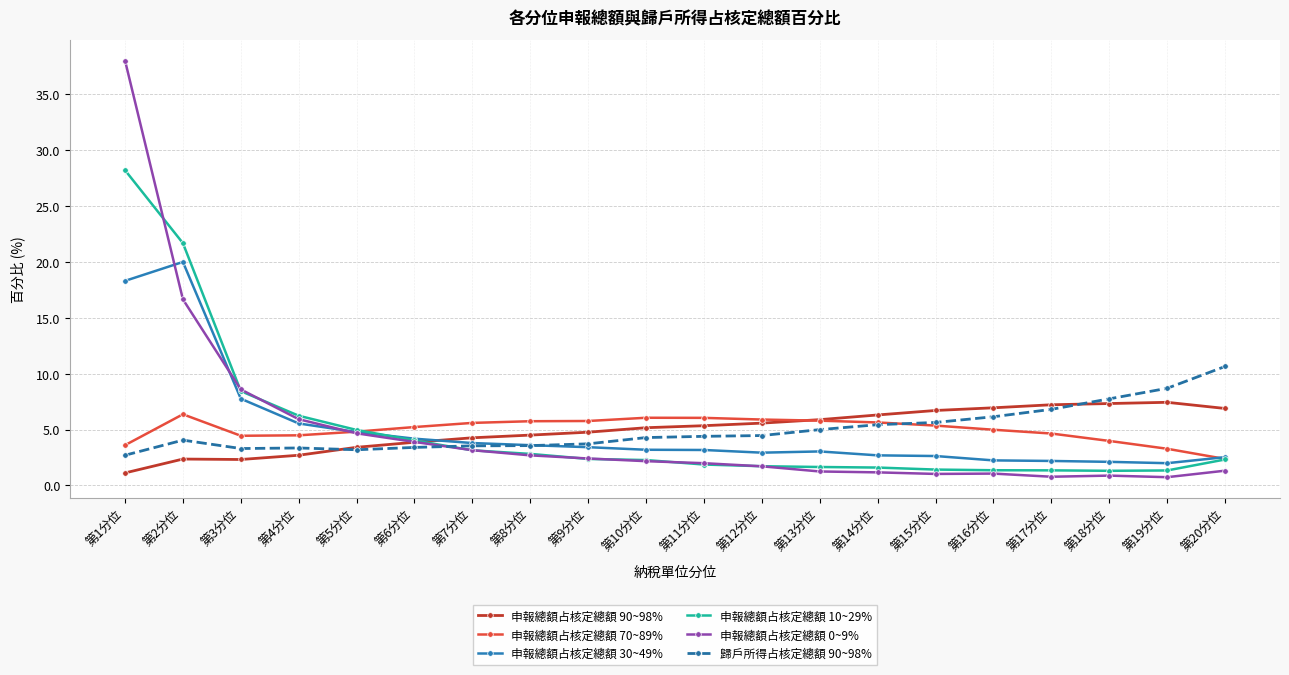

At which category is the sum across all series the highest?

第1分位